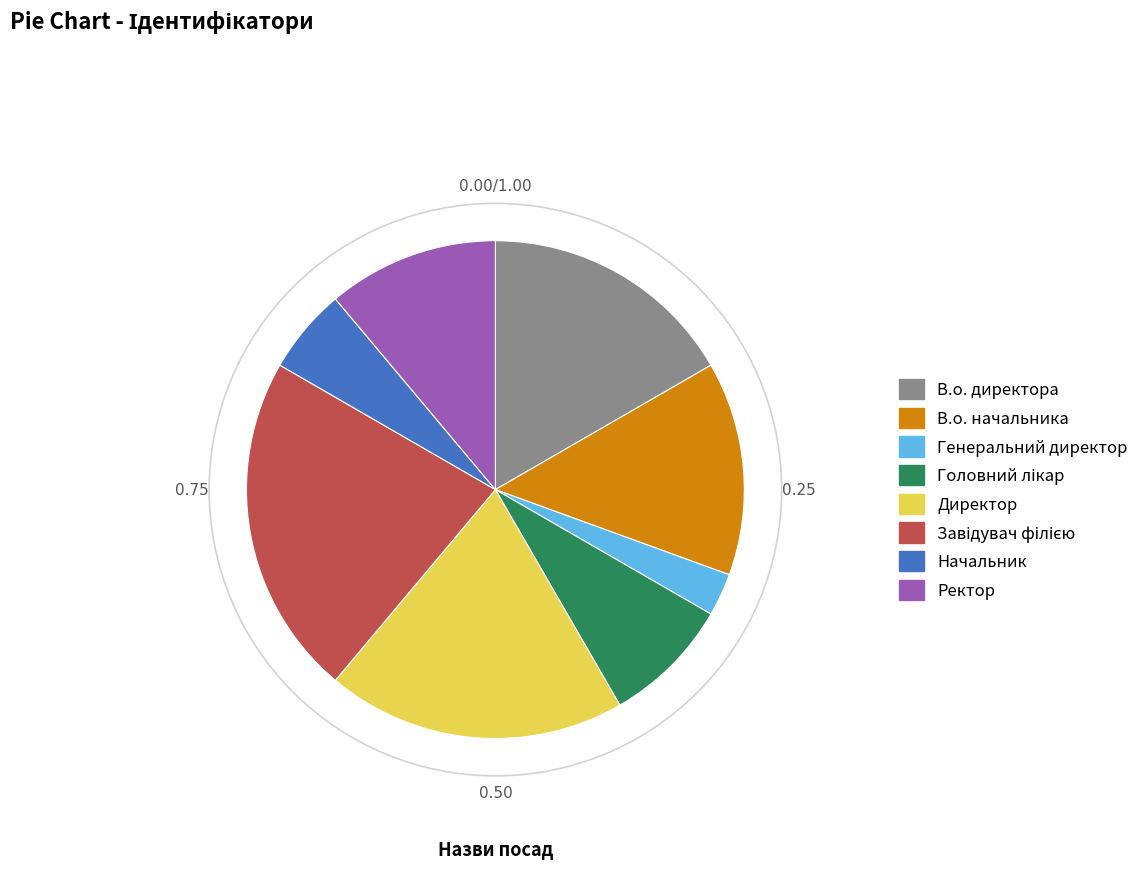

True or false: Директор accounts for 33% of the total.

False